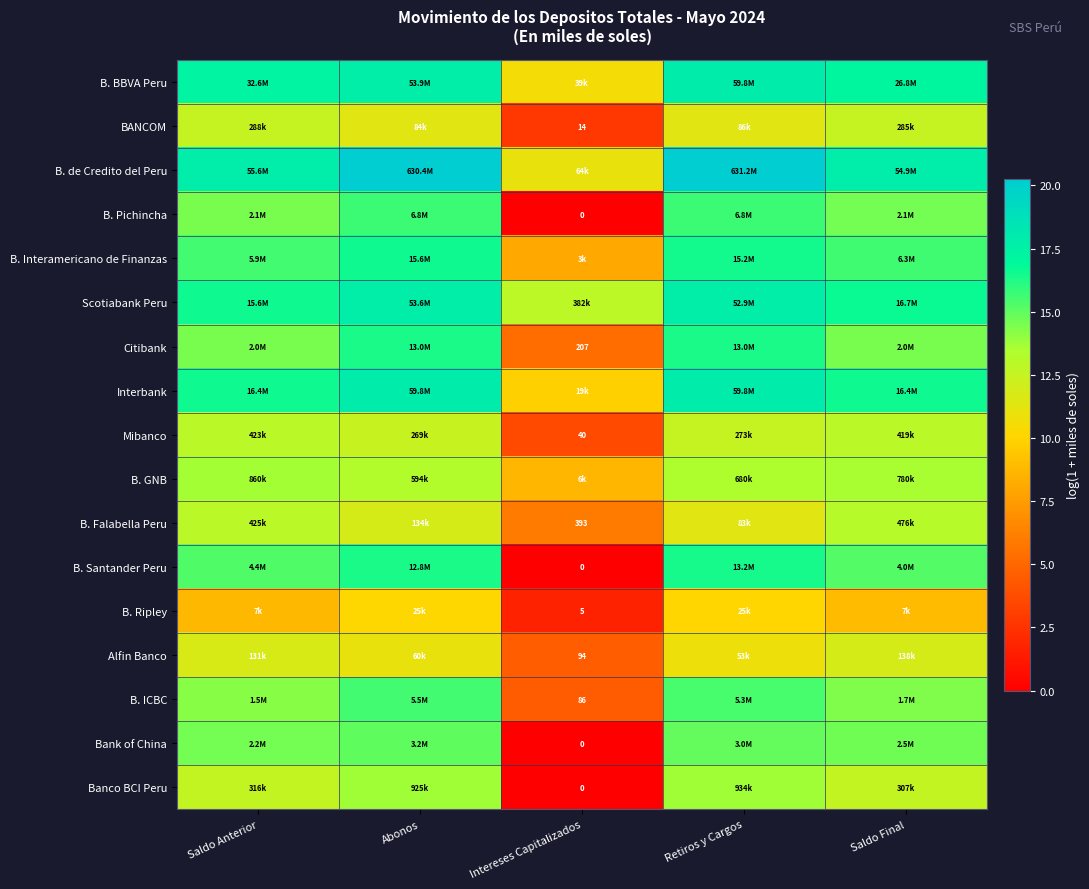

At which category does the chart reach its minimum across all series?

Intereses Capitalizados